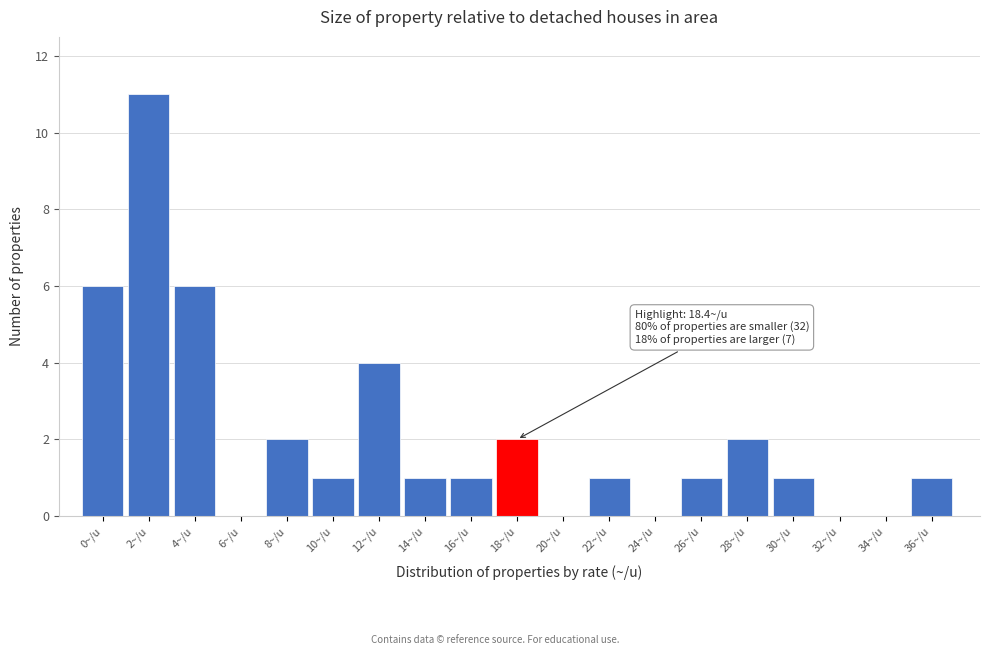

Reading left to right, what are all the values shown in this chart?

0~/u=6	2~/u=11	4~/u=6	6~/u=0	8~/u=2	10~/u=1	12~/u=4	14~/u=1	16~/u=1	18~/u=2	20~/u=0	22~/u=1	24~/u=0	26~/u=1	28~/u=2	30~/u=1	32~/u=0	34~/u=0	36~/u=1